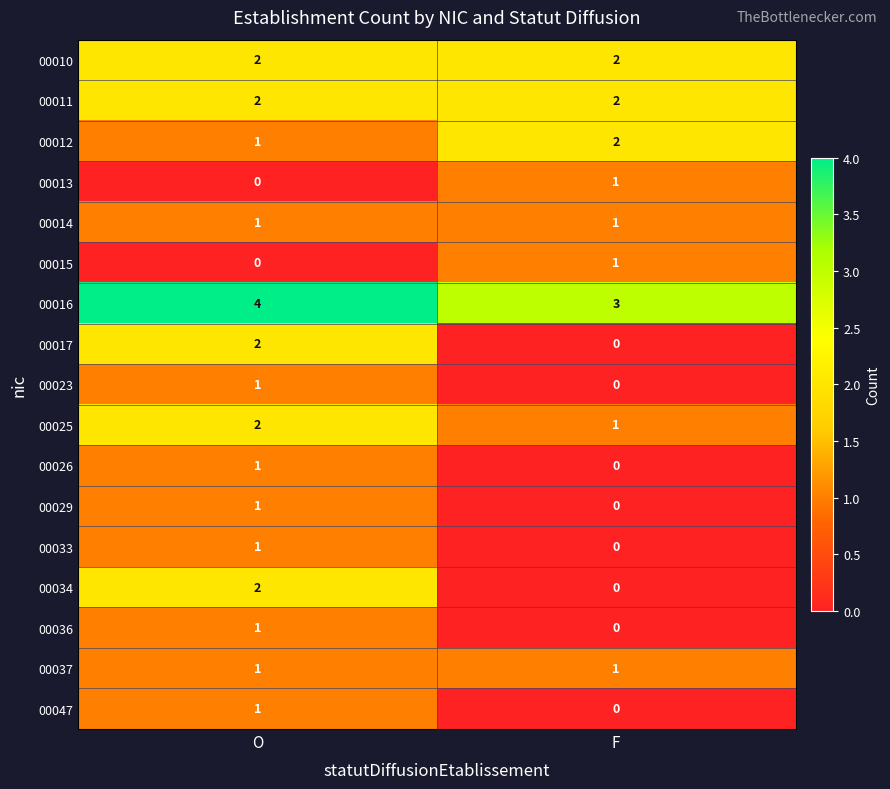

What is the sum of the 00012 values at O and F?

3